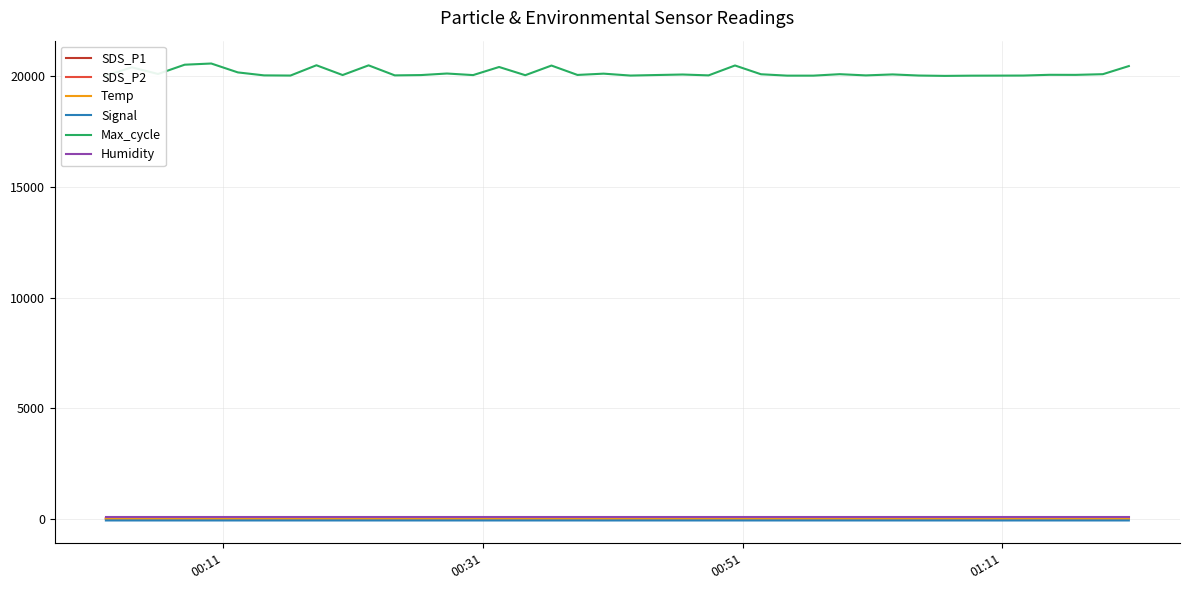

Which series has the widest spread of values?

Max_cycle